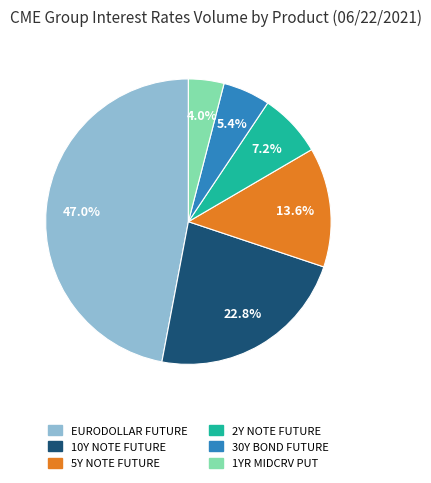

To the nearest percent, what is the average slice percentage?

17%